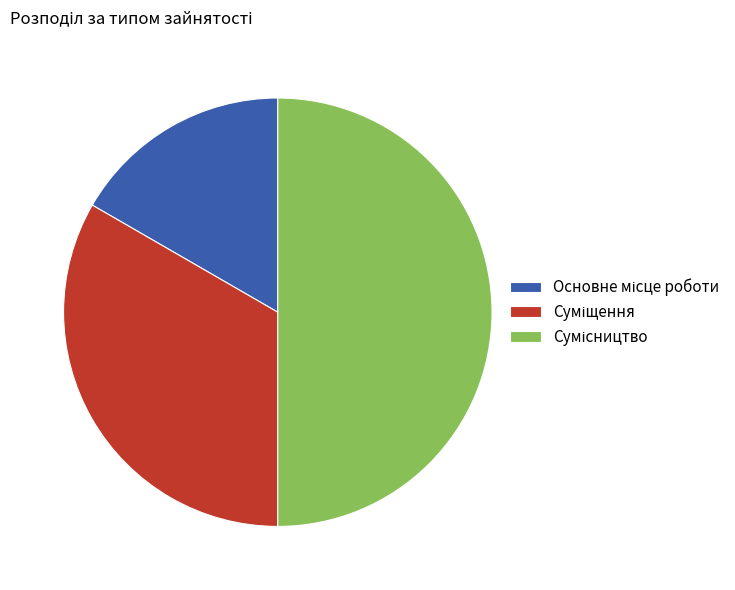

To the nearest percent, what percentage of the pie is Основне місце роботи?

17%